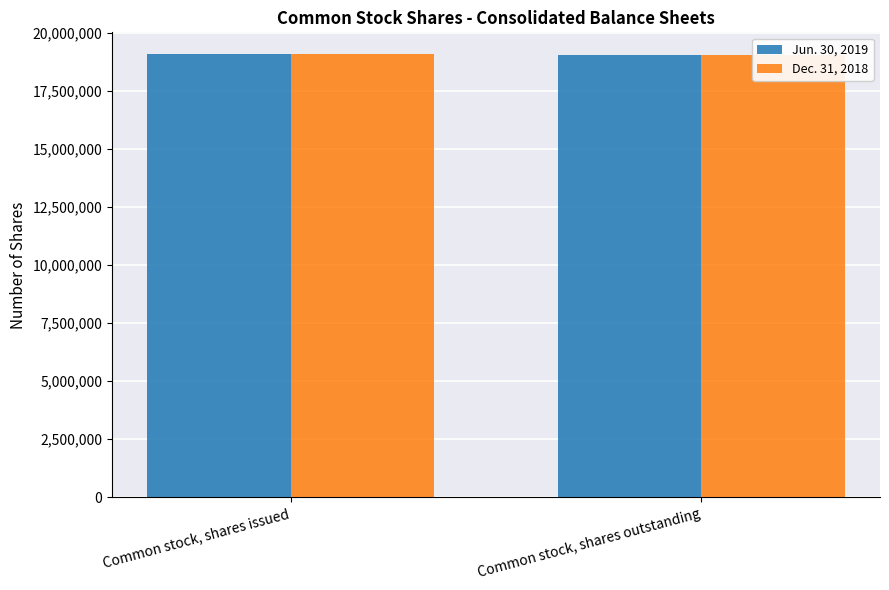

List the labels in order of Dec. 31, 2018 value, smallest first.

Common stock, shares outstanding, Common stock, shares issued